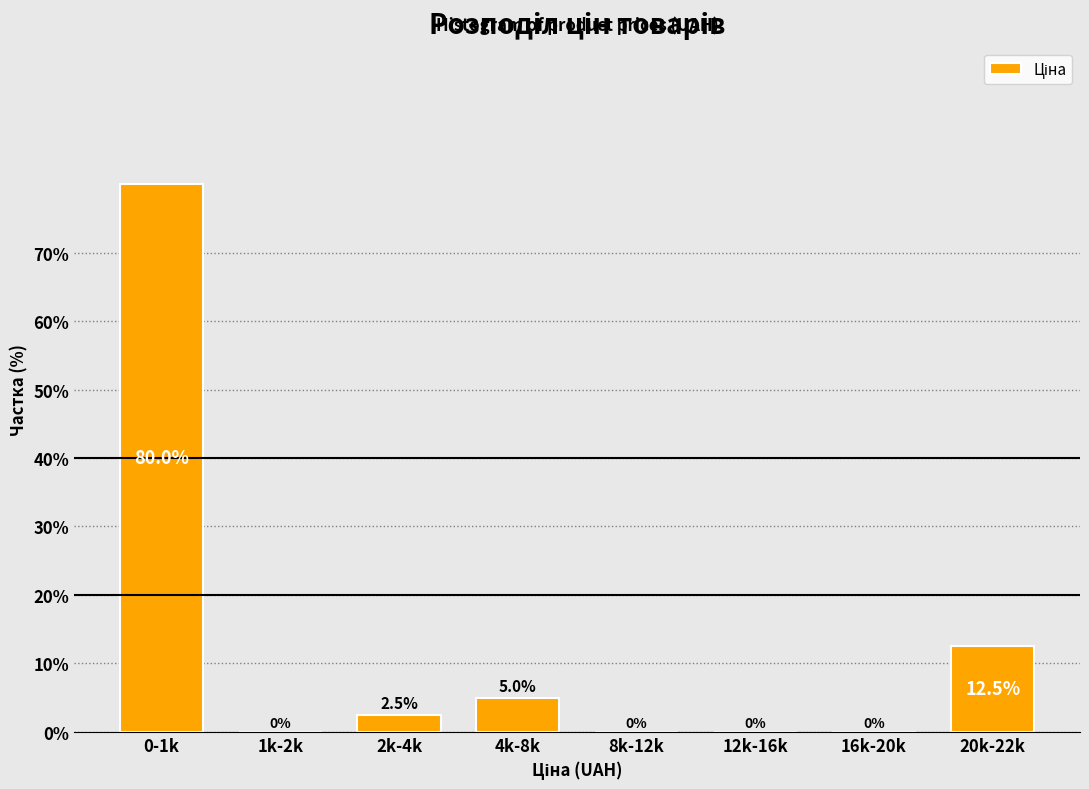

Reading left to right, what are all the values shown in this chart?

0-1k=80.0	1k-2k=0.0	2k-4k=2.5	4k-8k=5.0	8k-12k=0.0	12k-16k=0.0	16k-20k=0.0	20k-22k=12.5